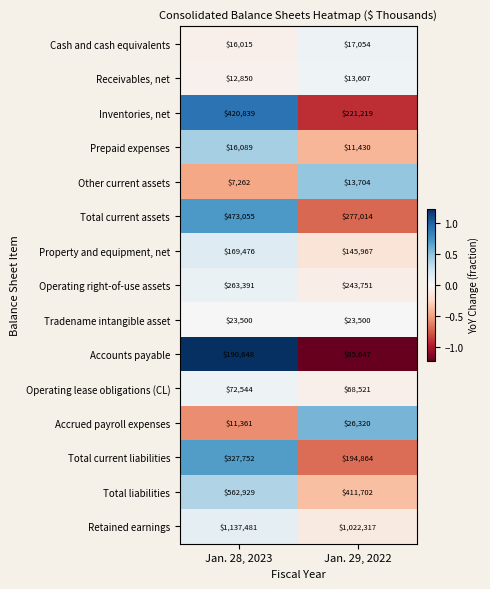

What is the total value across all series at Jan. 28, 2023?

3705192